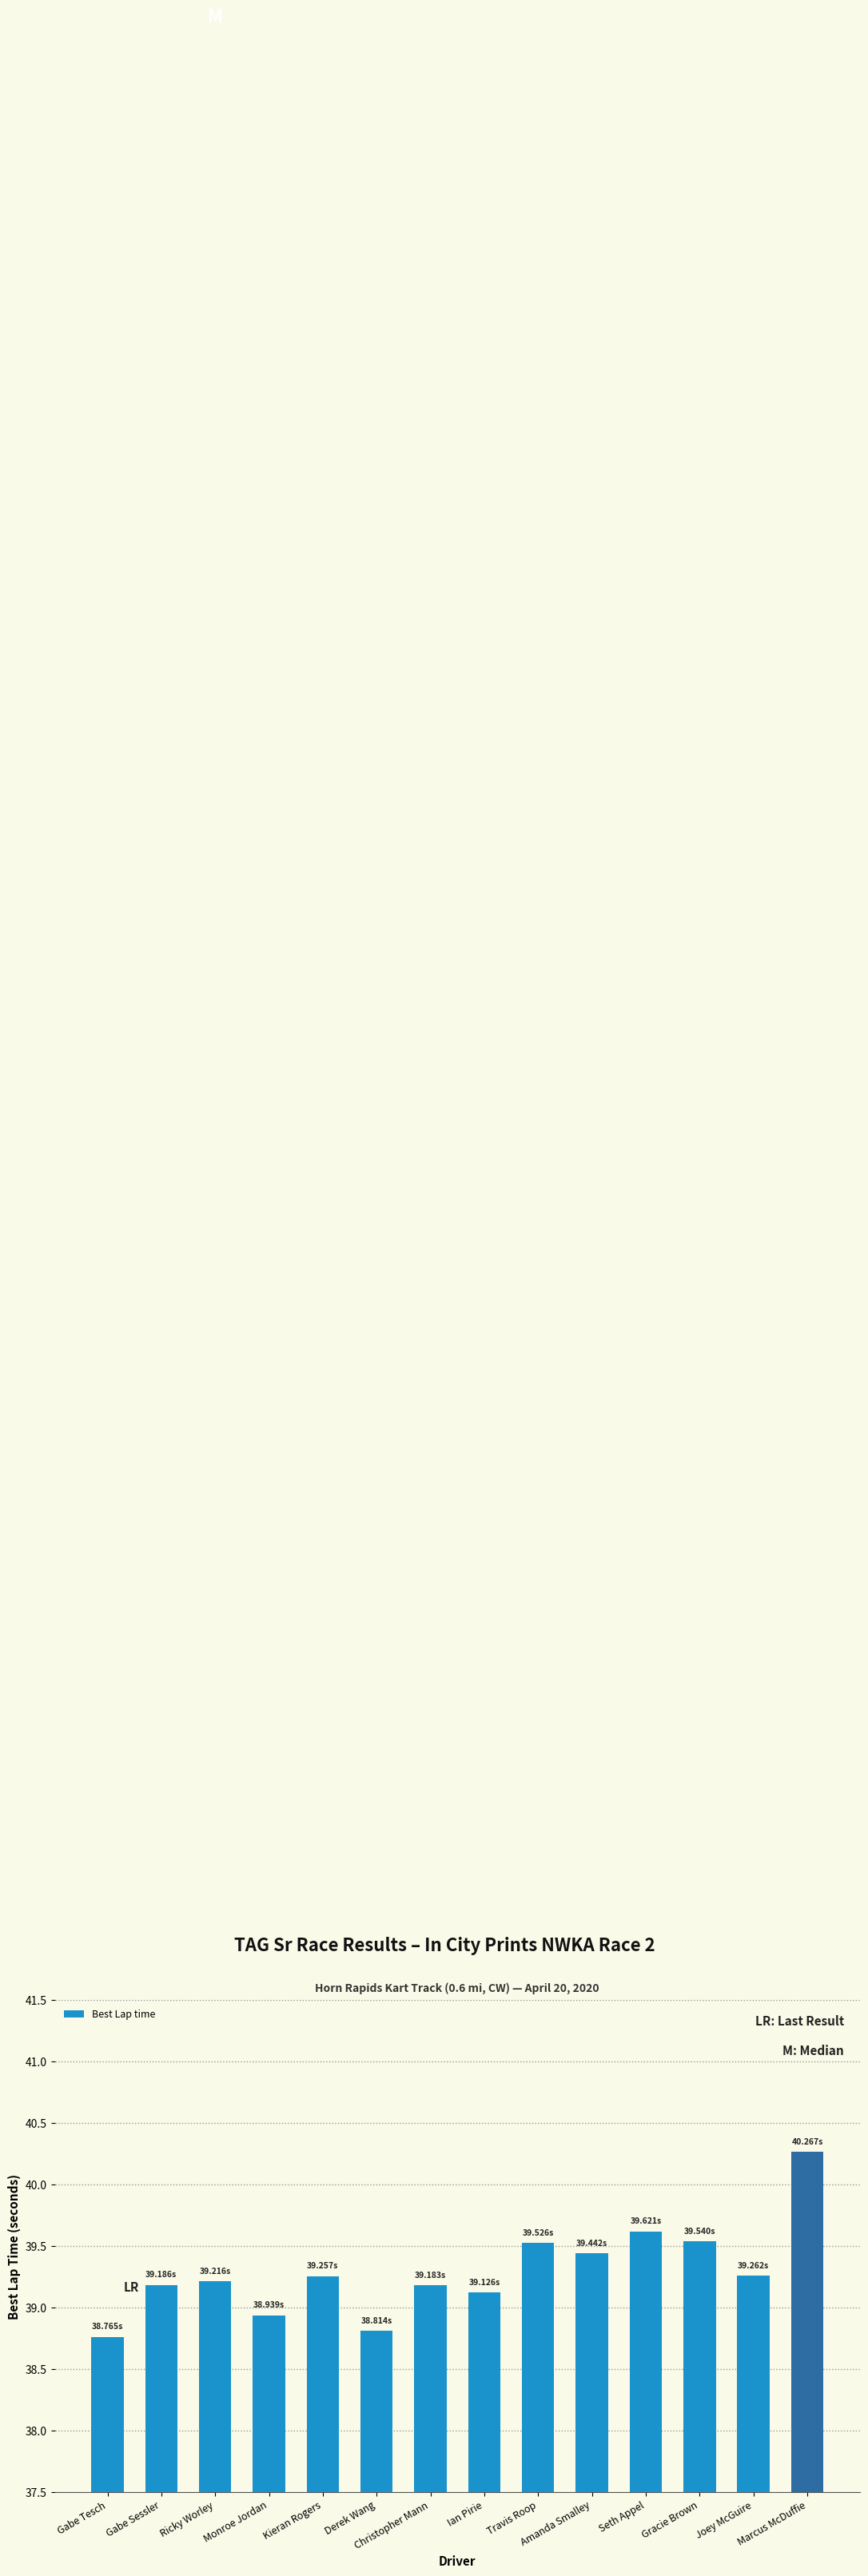

What is the greatest value displayed?

40.3